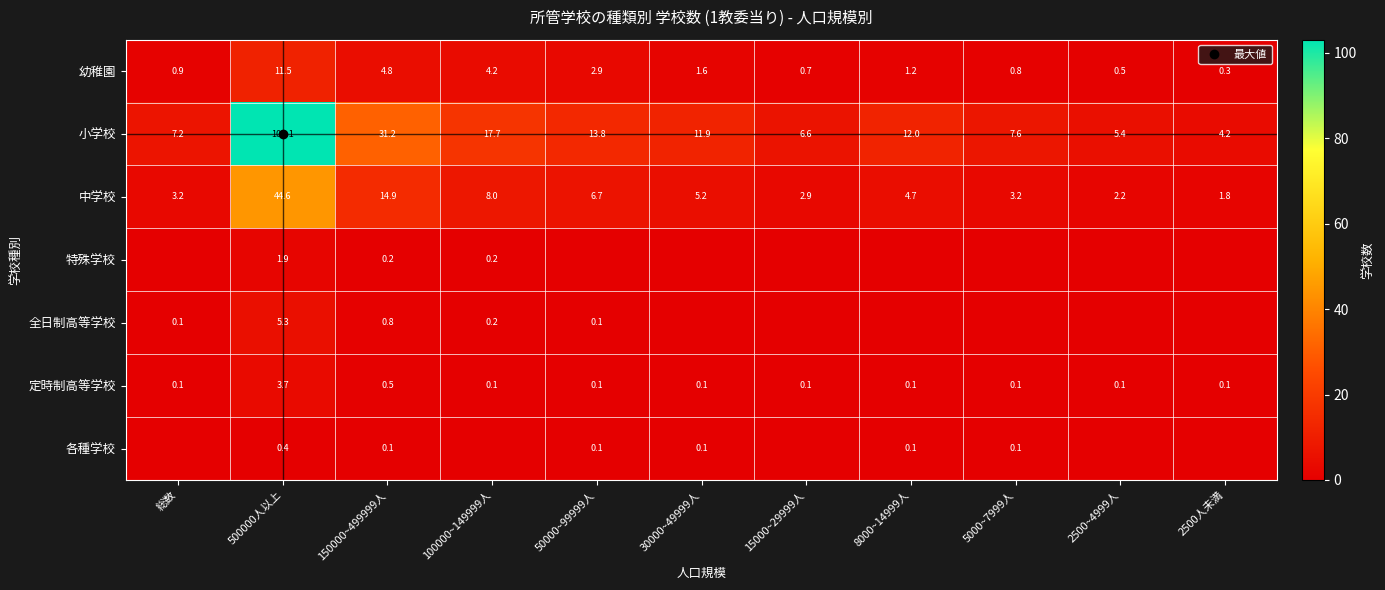

Is the value of 全日制高等学校 at 30000~49999人 greater than the value of 幼稚園 at 2500人未満?

No